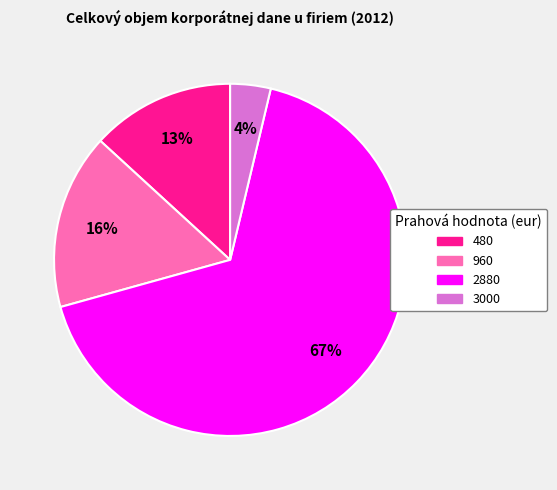

True or false: 960 accounts for 1% of the total.

False